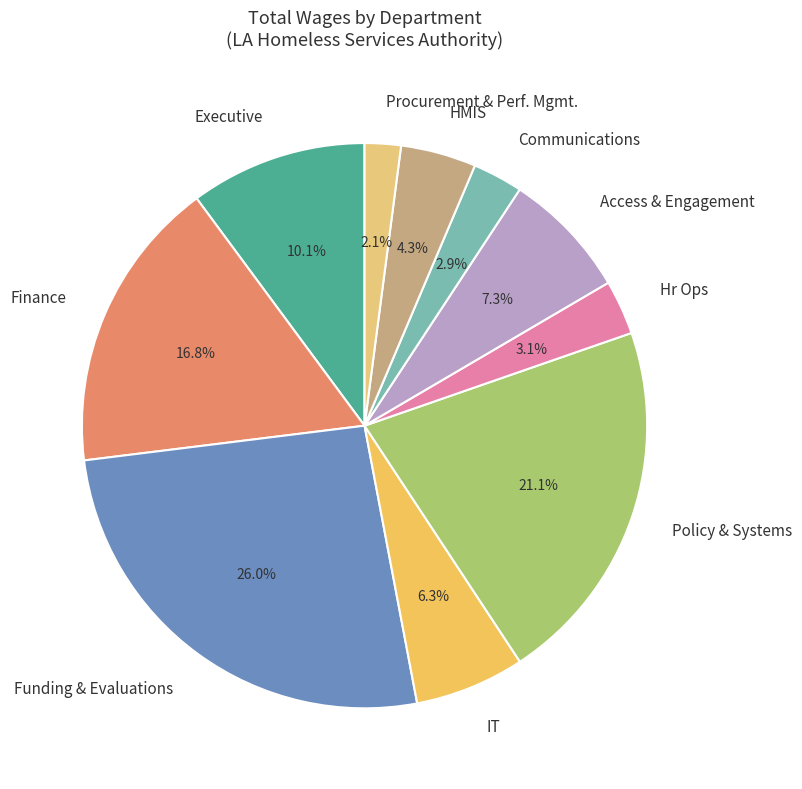

What is the ratio of the value at Procurement & Perf. Mgmt. to the value at Policy & Systems?

0.1